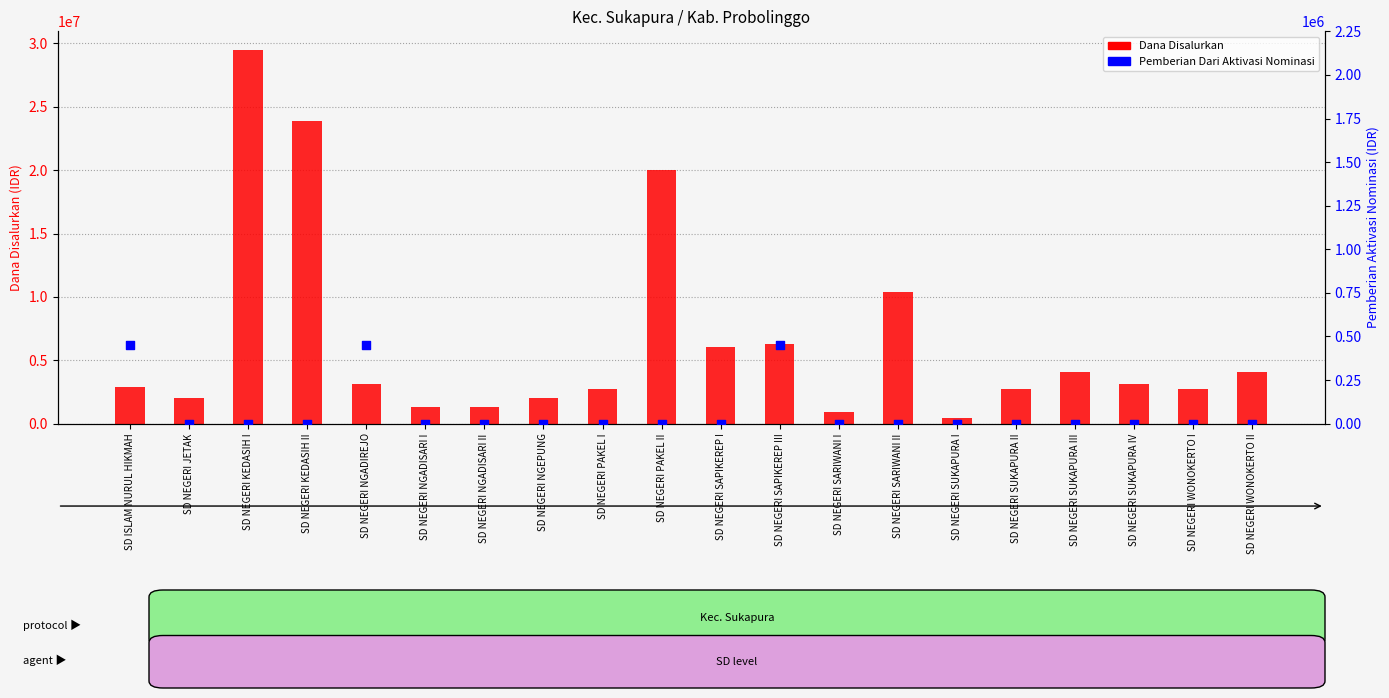

Which series has the widest spread of Y values?

Dana Disalurkan